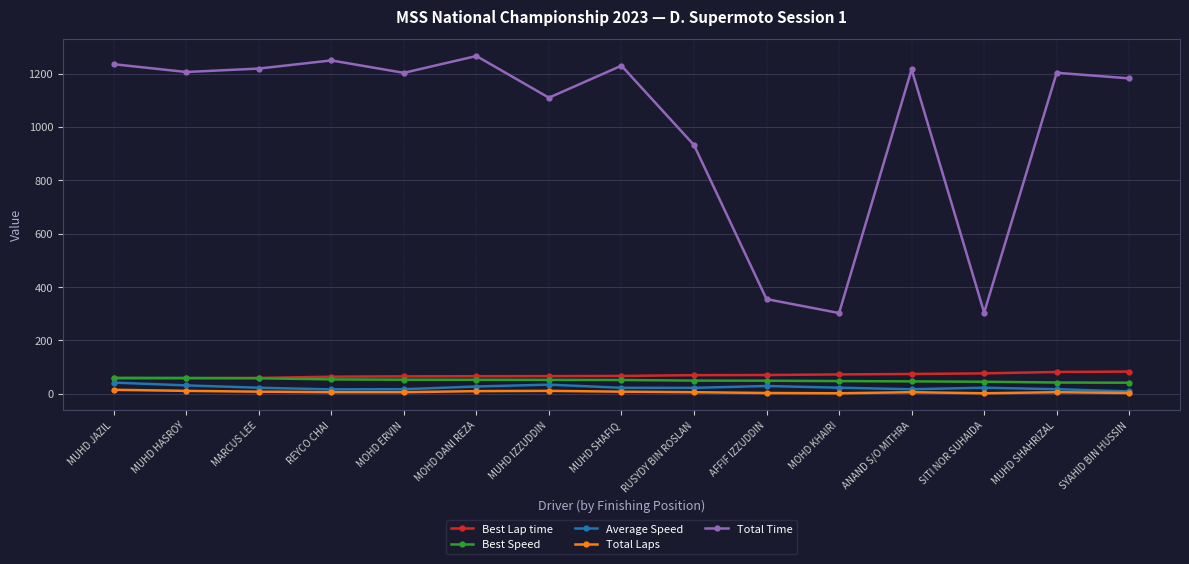

Is the value of Average Speed at SITI NOR SUHAIDA greater than the value of Best Speed at MOHD ERVIN?

No